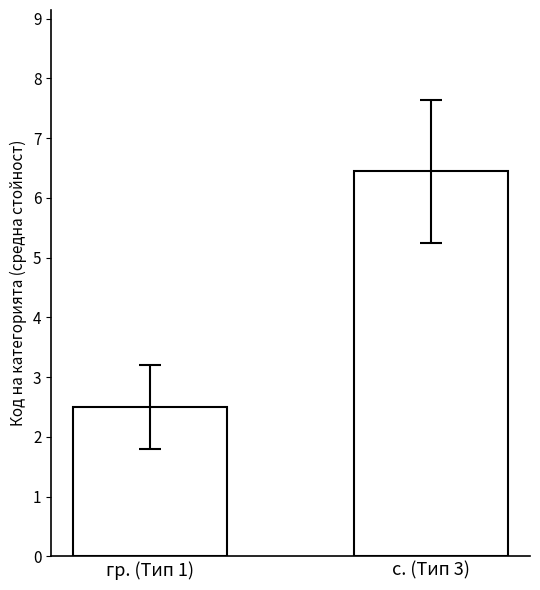

How many data points does each series have?

2